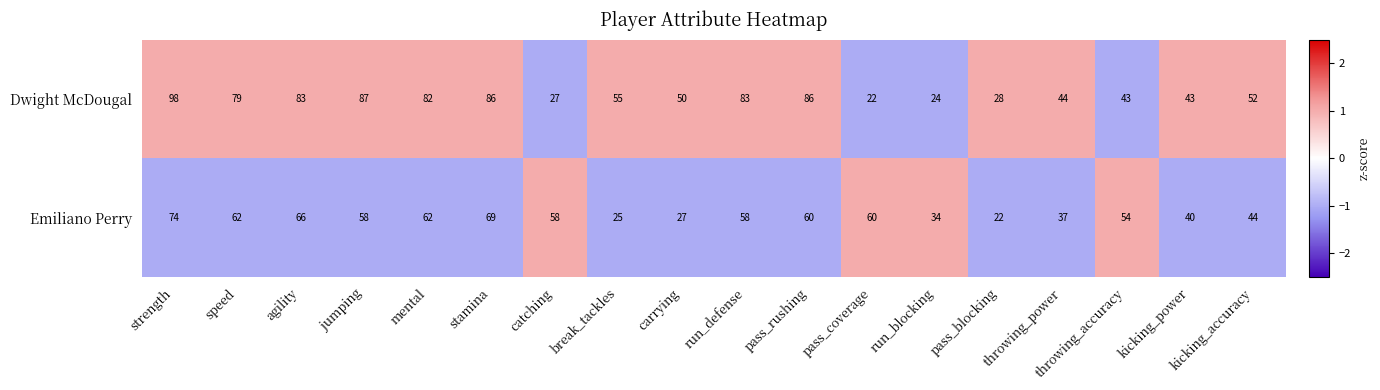

What is the average value of the Dwight McDougal series?

60